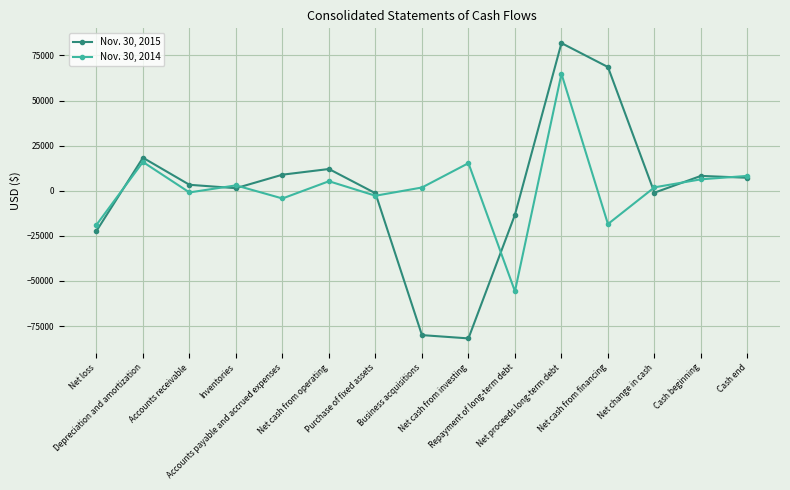

What is the minimum value shown in the chart?

-81820